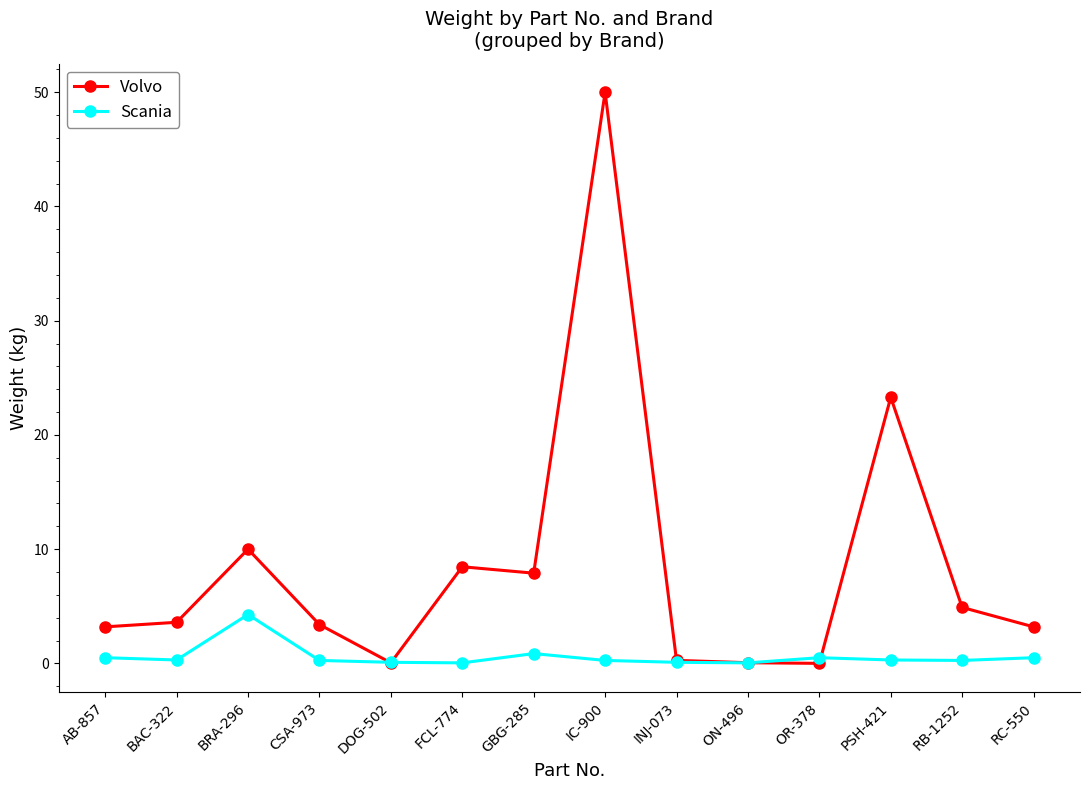

Is the value of Volvo at IC-900 greater than the value of Scania at GBG-285?

Yes